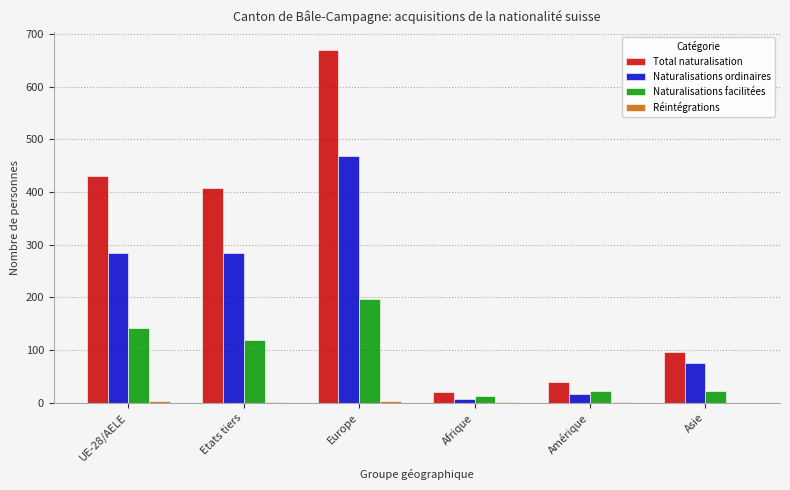

Is it true that Total naturalisation equals 431 at UE-28/AELE?

True